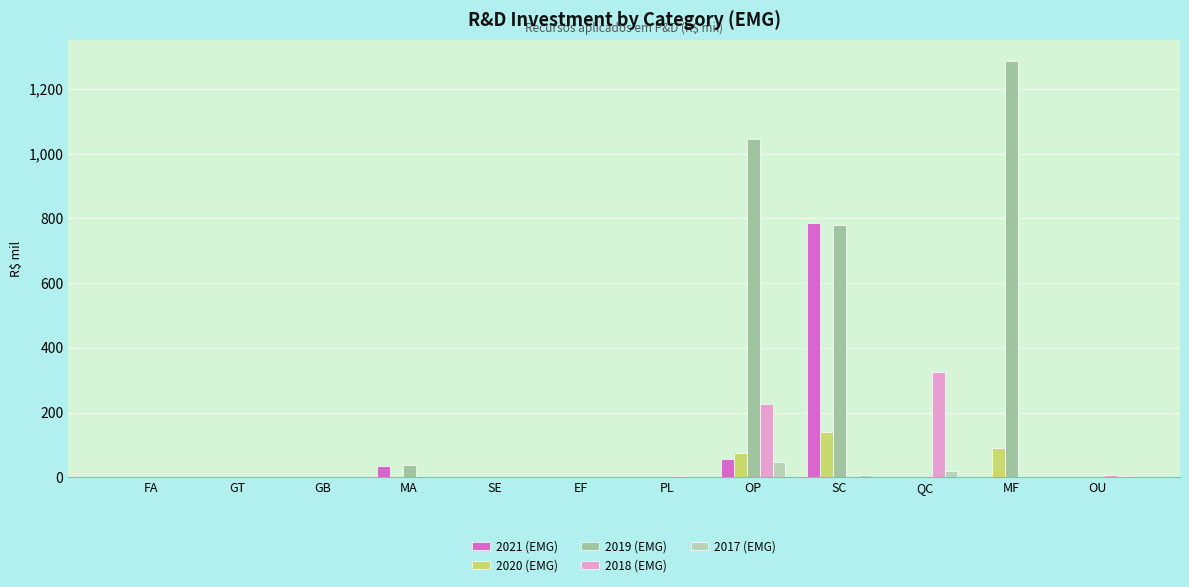

What are all the series names shown in the legend?

2021 (EMG), 2020 (EMG), 2019 (EMG), 2018 (EMG), 2017 (EMG)